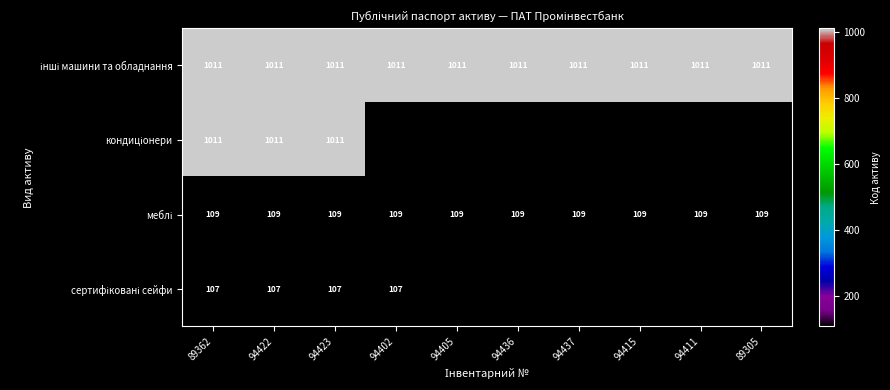

What is the difference between the highest and lowest values at 94423?

904